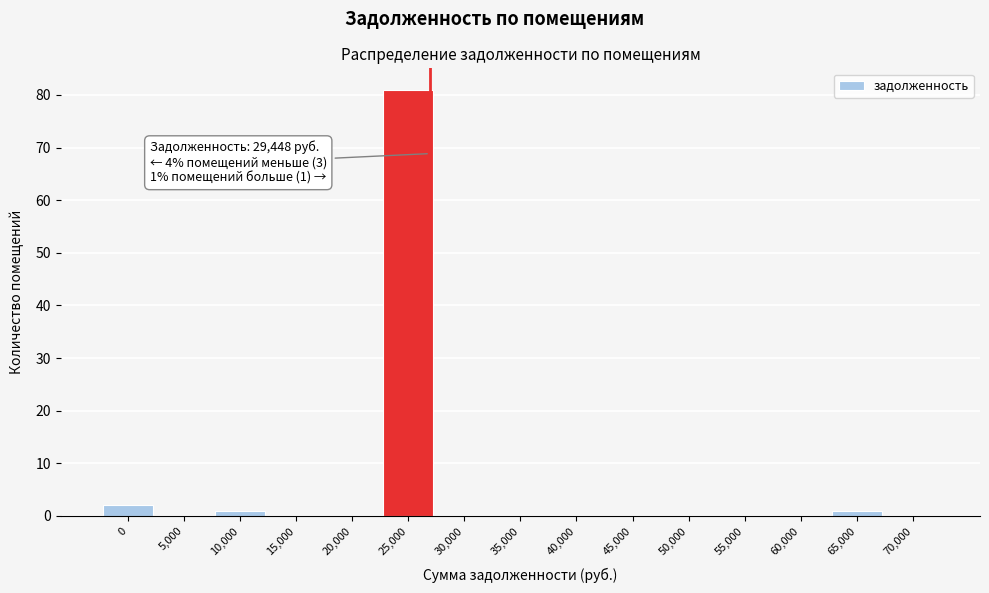

Reading left to right, list all the values displayed in this chart.

0=2	5,000=0	10,000=1	15,000=0	20,000=0	25,000=81	30,000=0	35,000=0	40,000=0	45,000=0	50,000=0	55,000=0	60,000=0	65,000=1	70,000=0